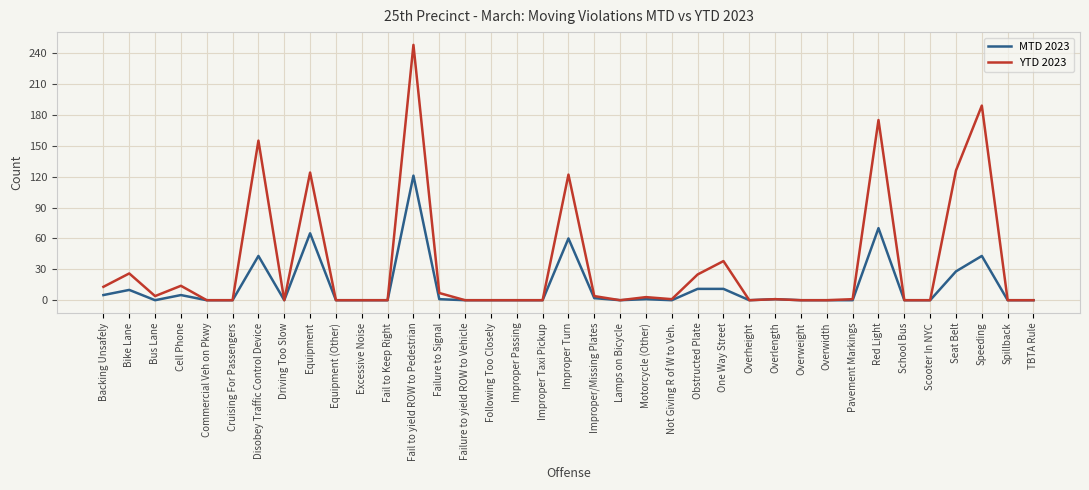

List the series in order of their peak value, lowest first.

MTD 2023, YTD 2023